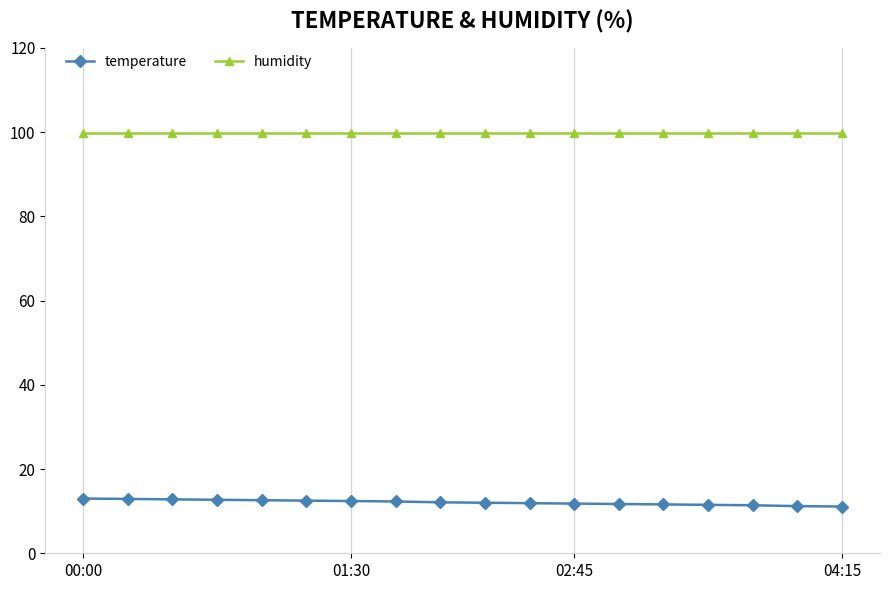

At how many categories does at least one series exceed 85?

18